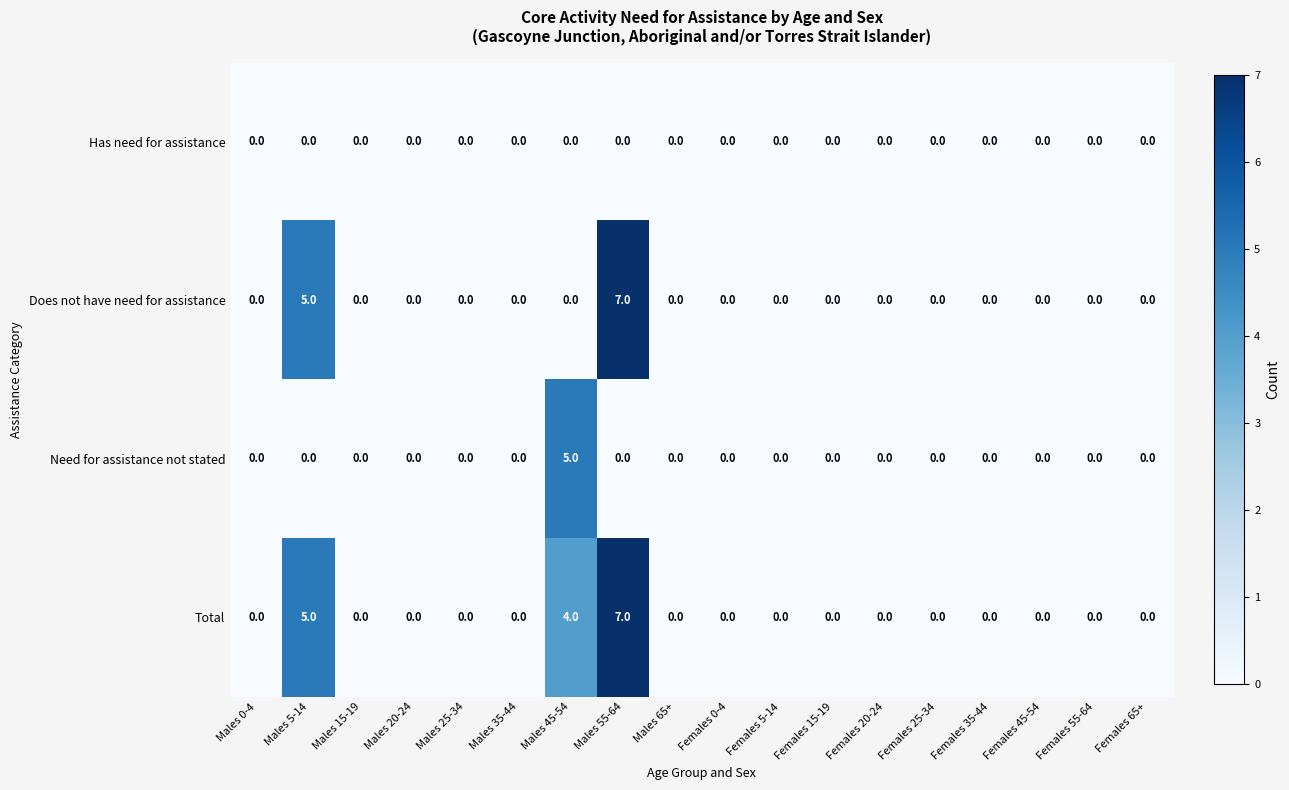

At which category is the sum across all series the highest?

Males 55-64